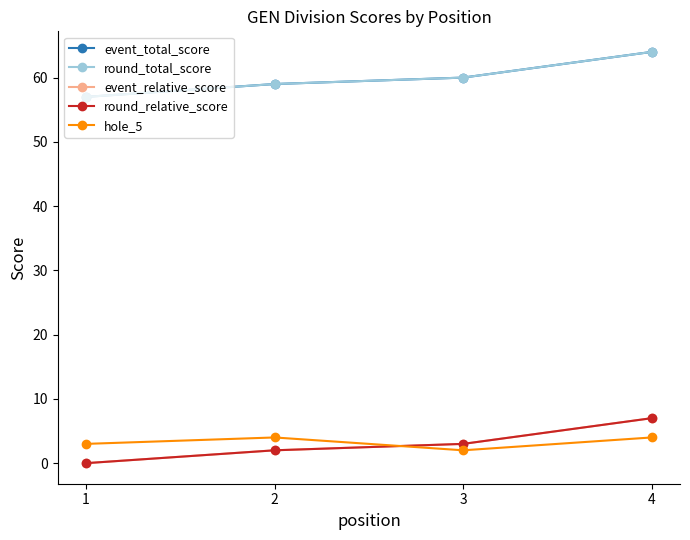

At how many categories does at least one series exceed 13?

4